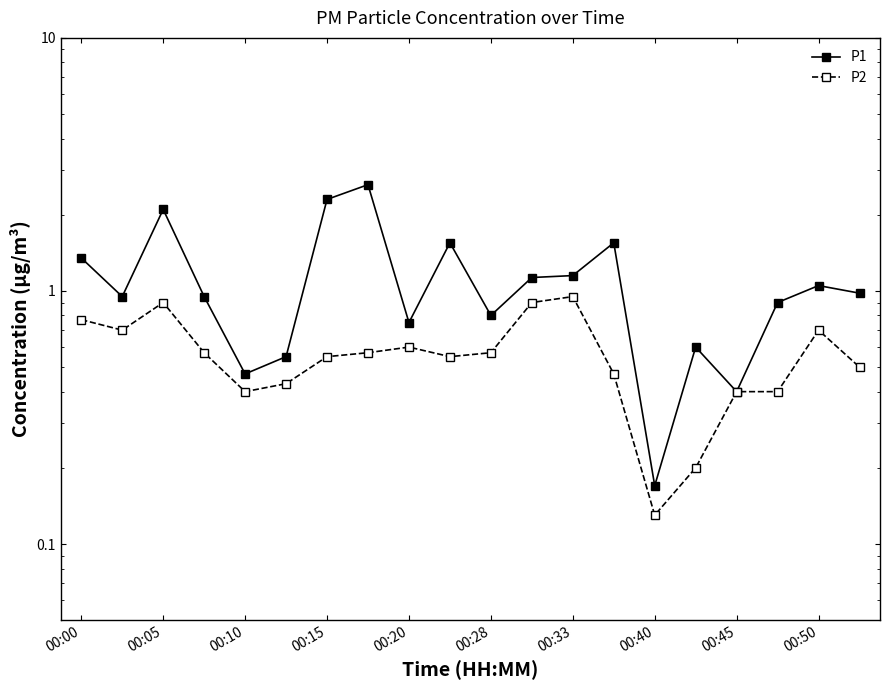

List the series in order of their overall mean, lowest first.

P2, P1